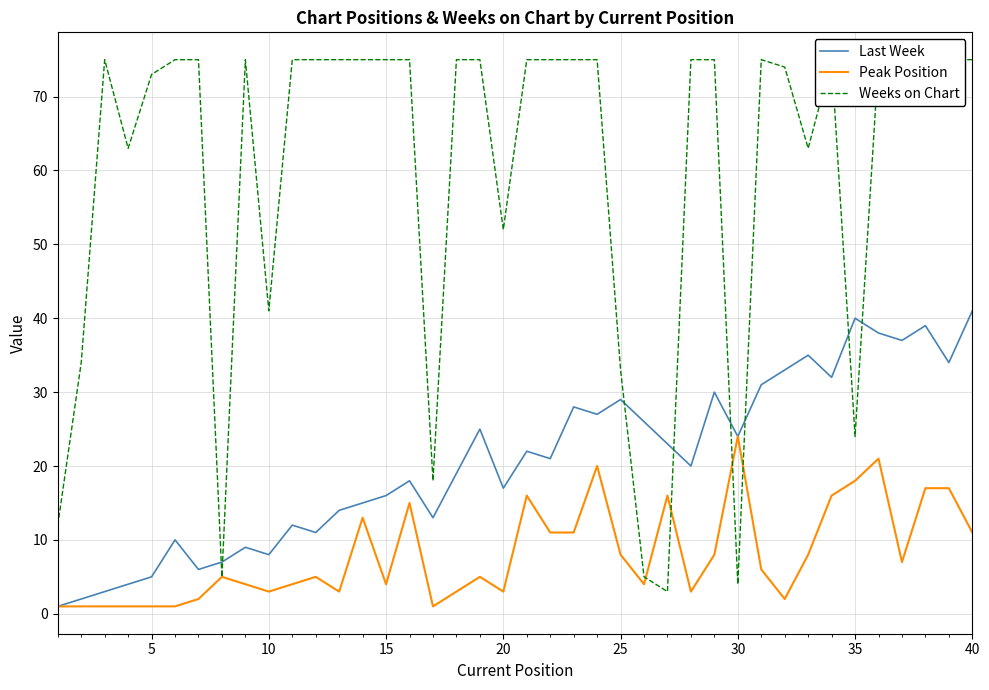

What are all the series names shown in the legend?

Last Week, Peak Position, Weeks on Chart